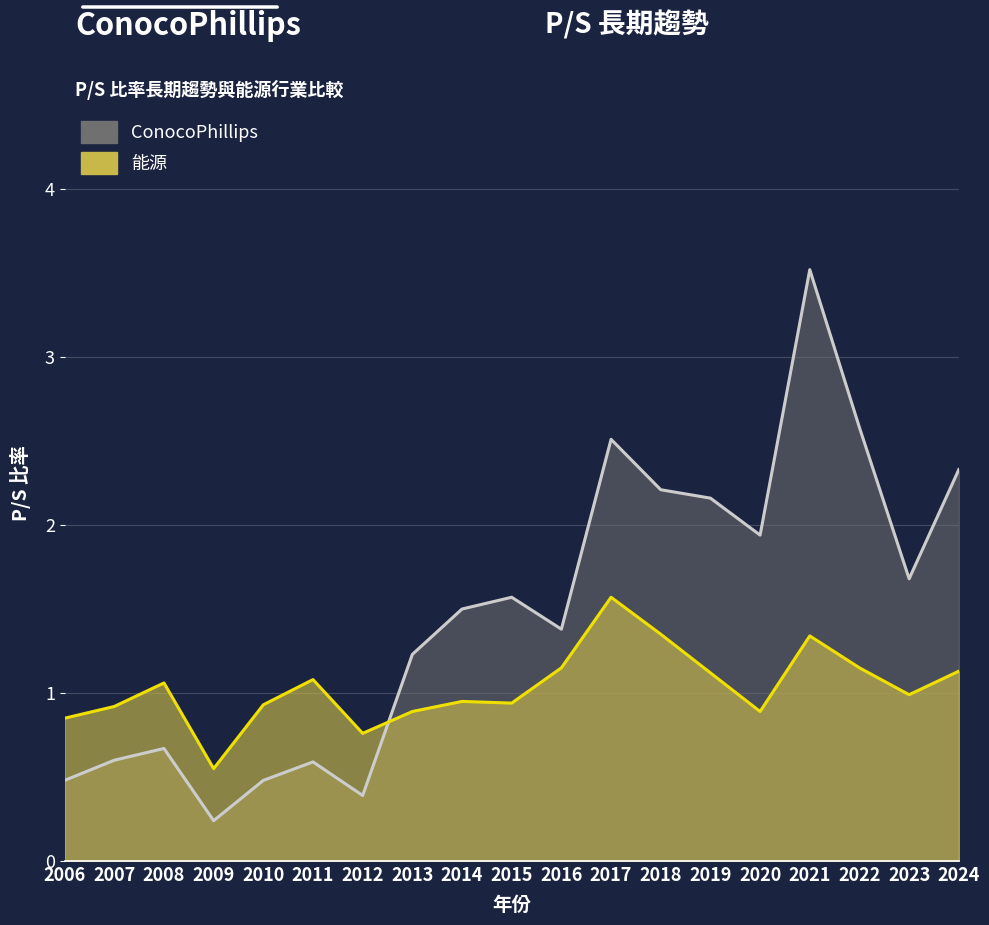

What is the minimum value for 能源?

0.6